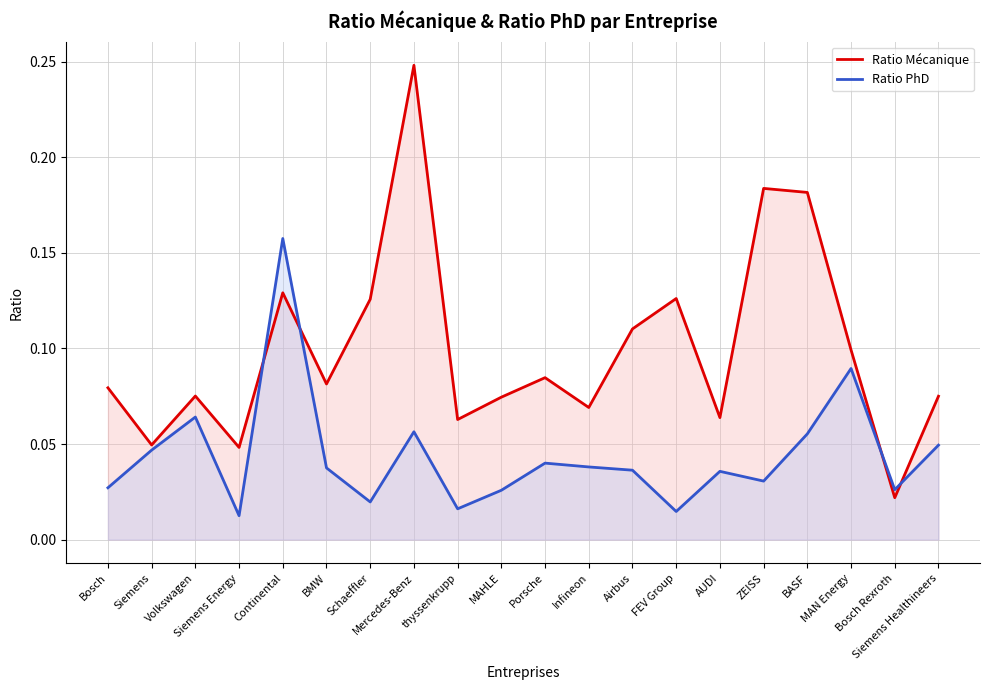

After their last crossing, which series has the higher values: Ratio PhD or Ratio Mécanique?

Ratio Mécanique